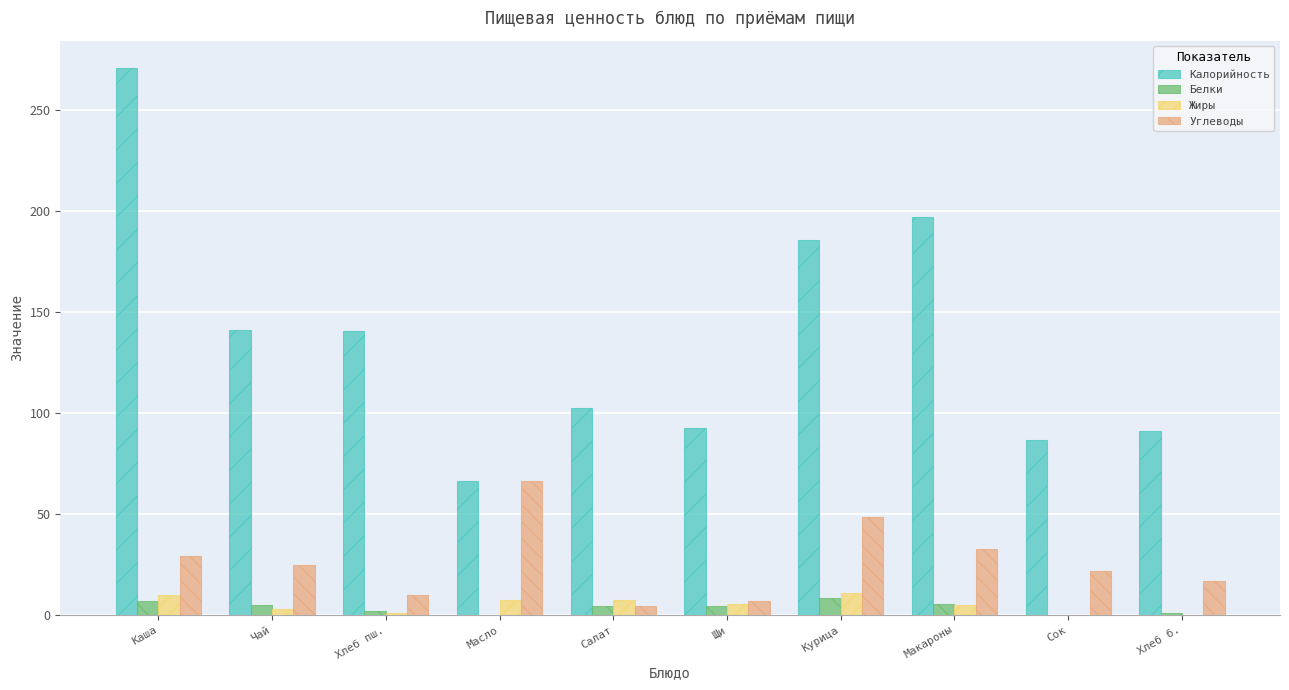

Does the chart contain stacked bars?

No